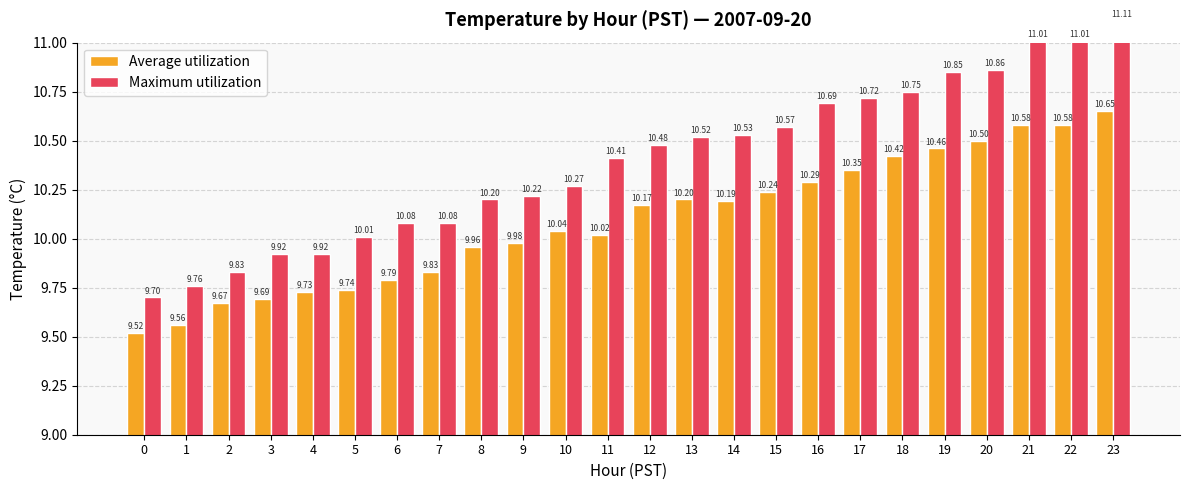

What is the value of the Average utilization bar at the 7th from the left?

9.8